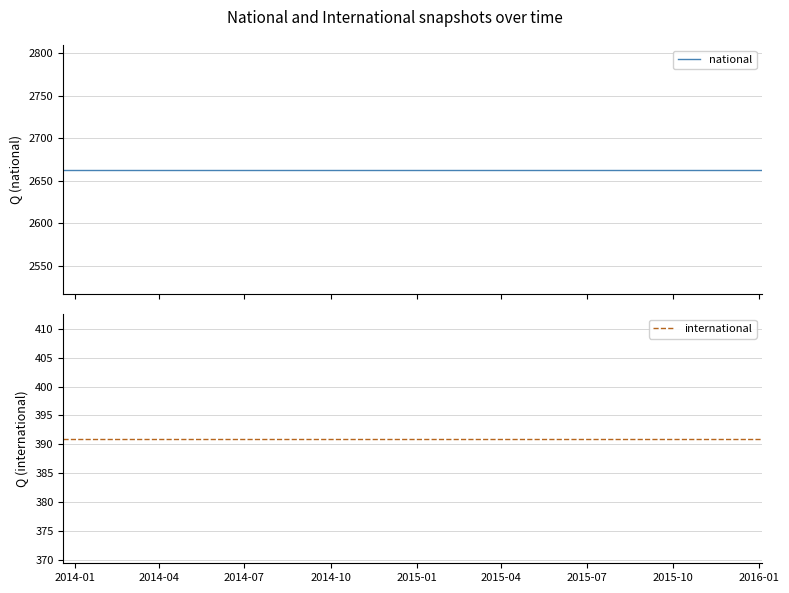

What is the minimum value shown in the chart?

391